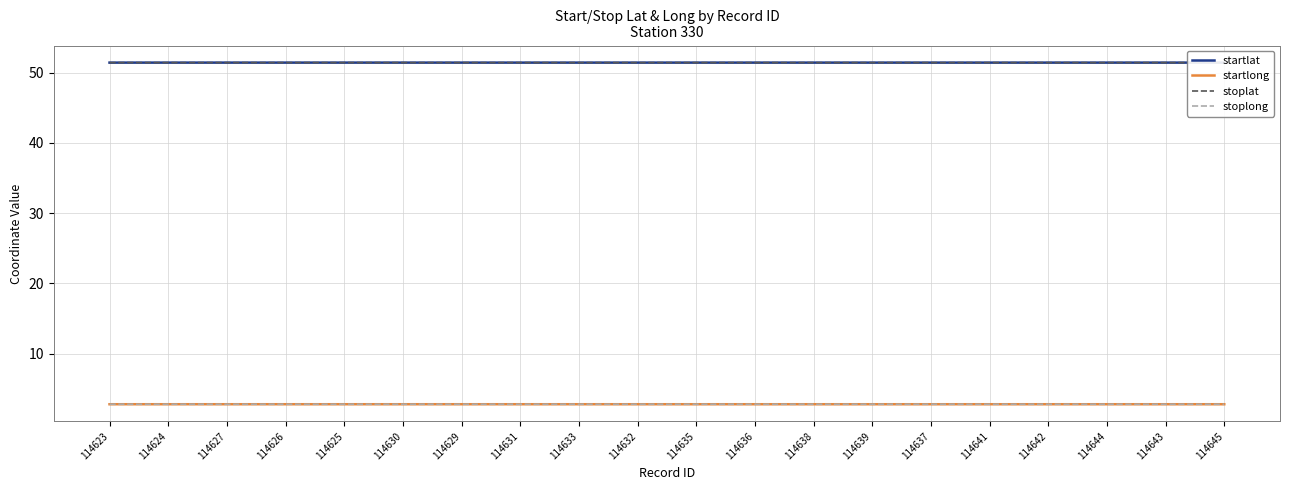

What position from the left is 114625?

5